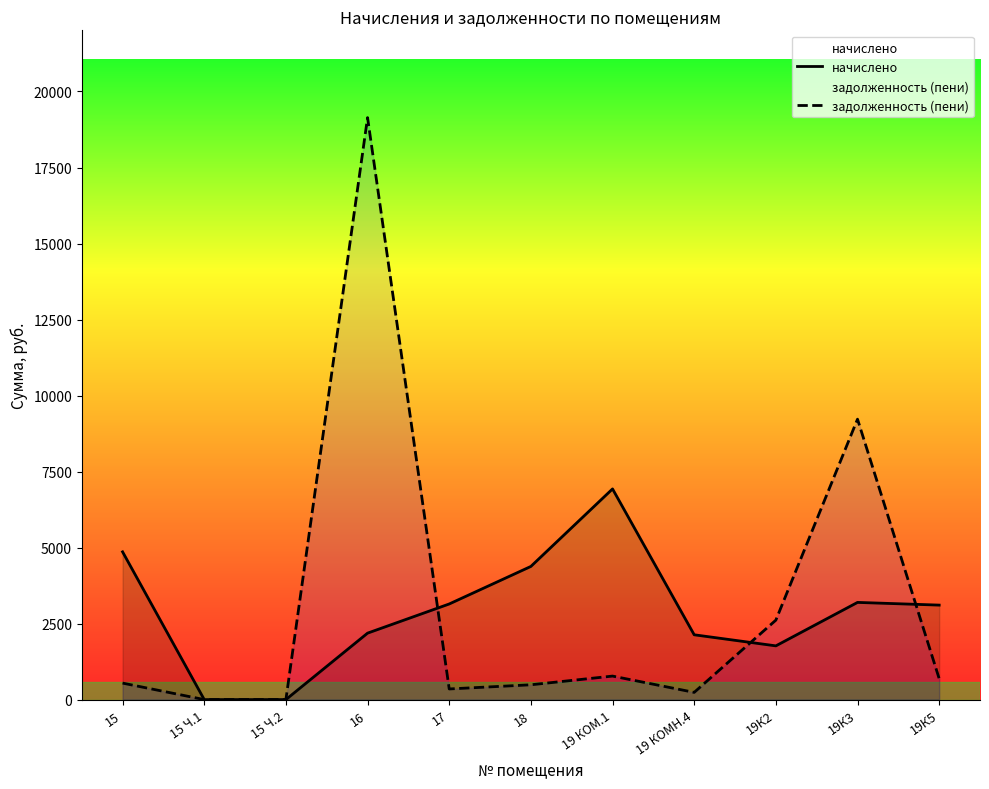

At which label does начислено first exceed 3107?

15